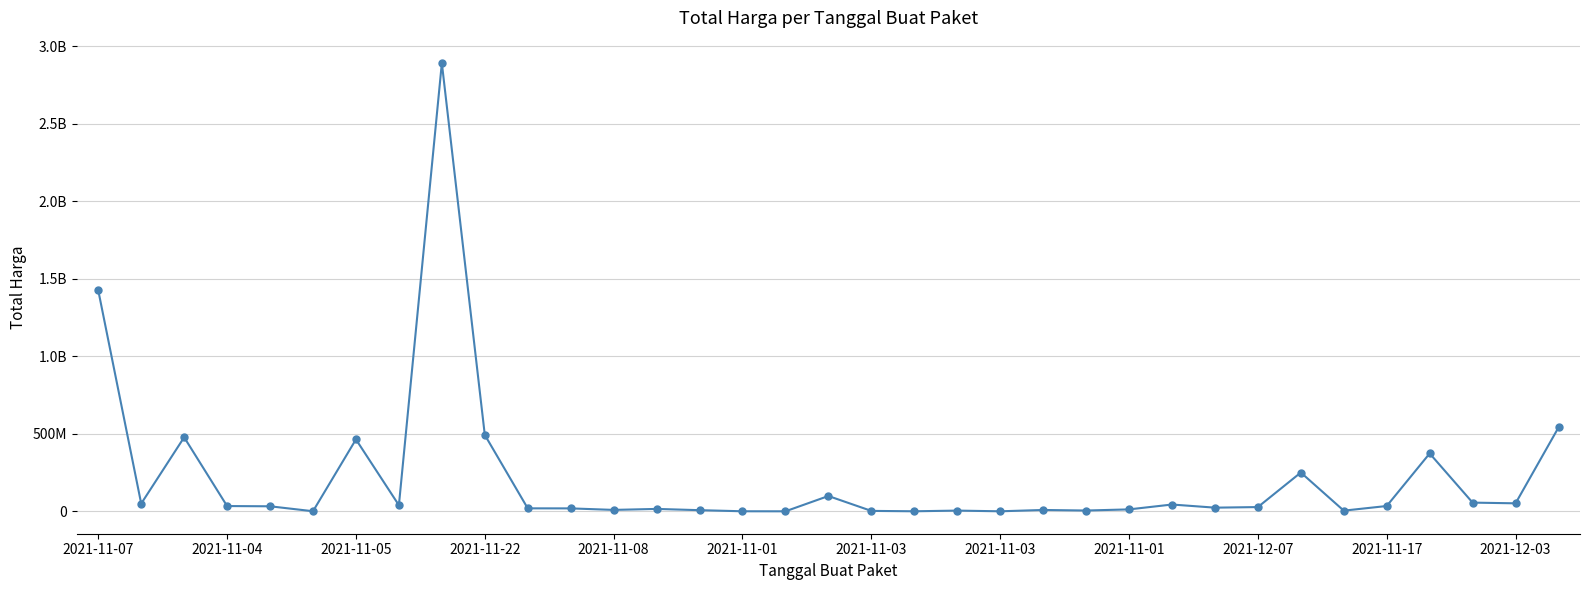

At which label does the data first exceed 27412000?

2021-11-07